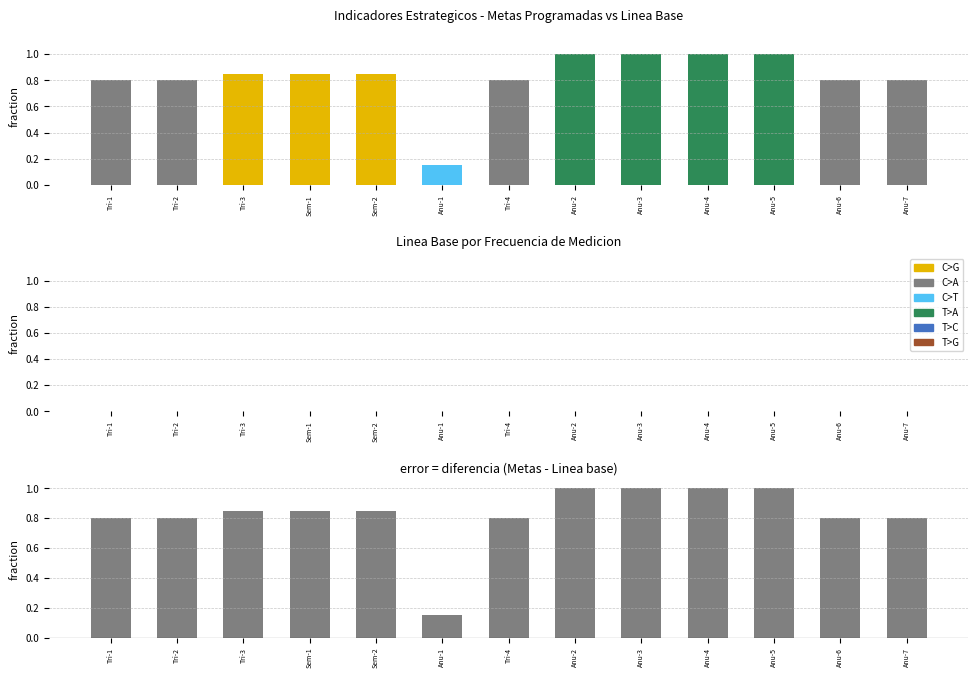

How many data points does each series have?

13